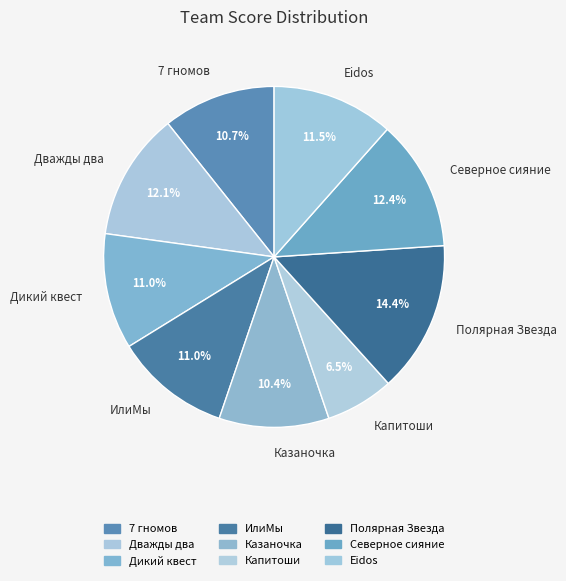

To the nearest percent, what portion does Дикий квест represent?

11%